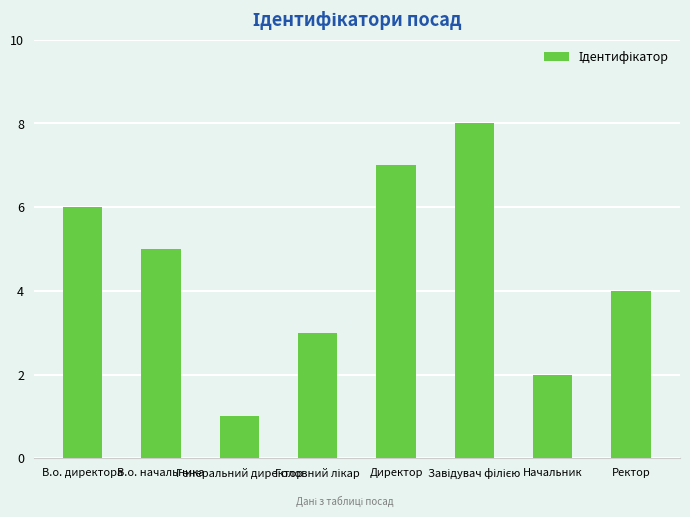

Does the chart contain stacked bars?

No